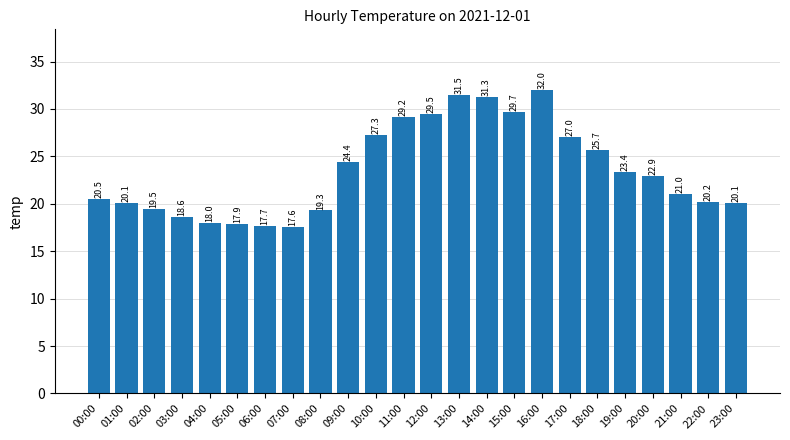

At which label is the value closest to 24?

09:00